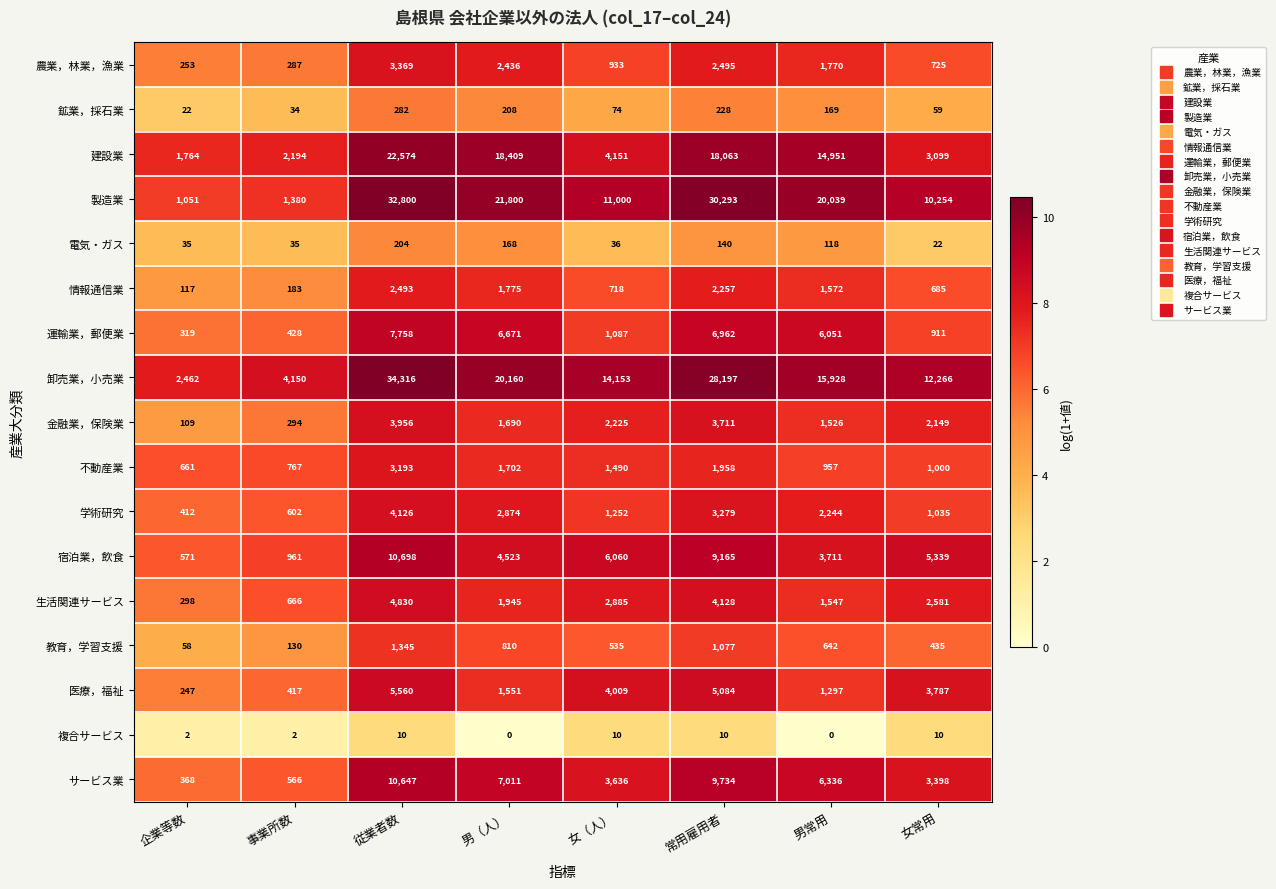

What is the sum of all 不動産業 values?

11728